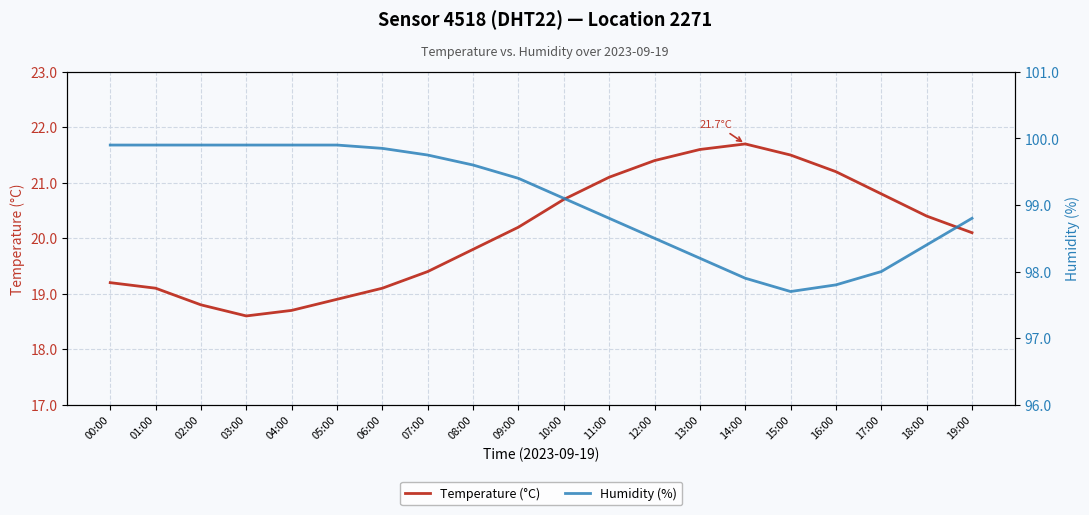

What is the lowest value of the Temperature (°C) series?

18.6